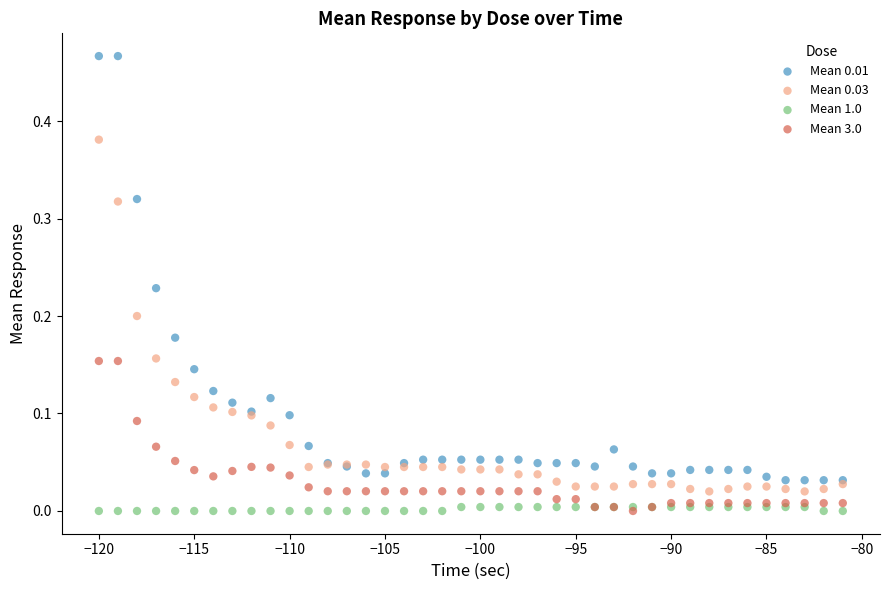

What are all the series names shown in the legend?

Mean 0.01, Mean 0.03, Mean 1.0, Mean 3.0